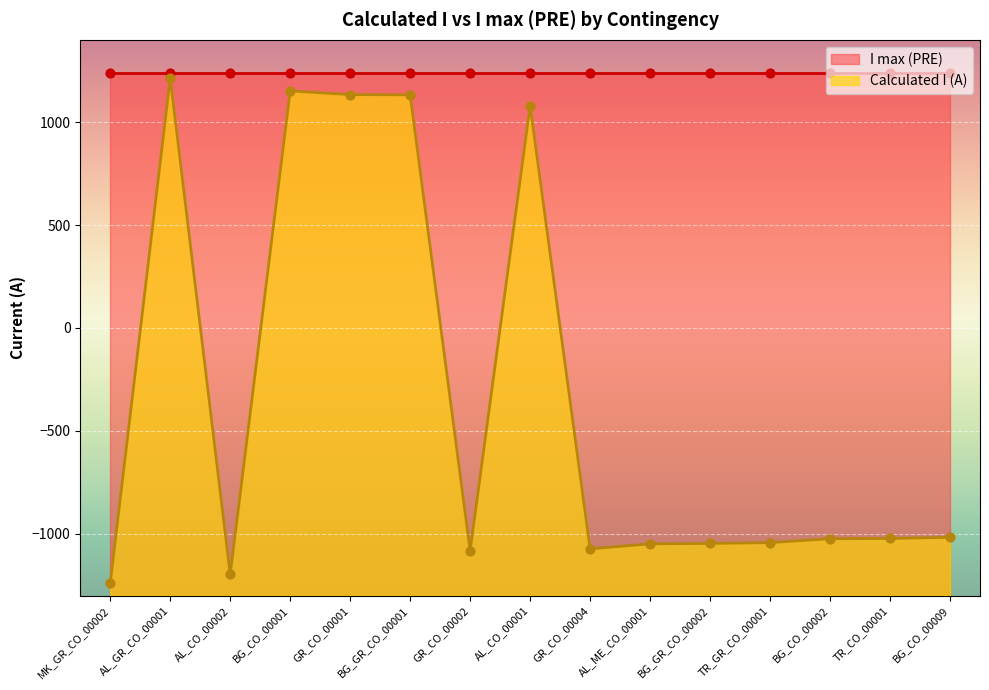

What is the change in value from BG_GR_CO_00002 to BG_CO_00002?

+23